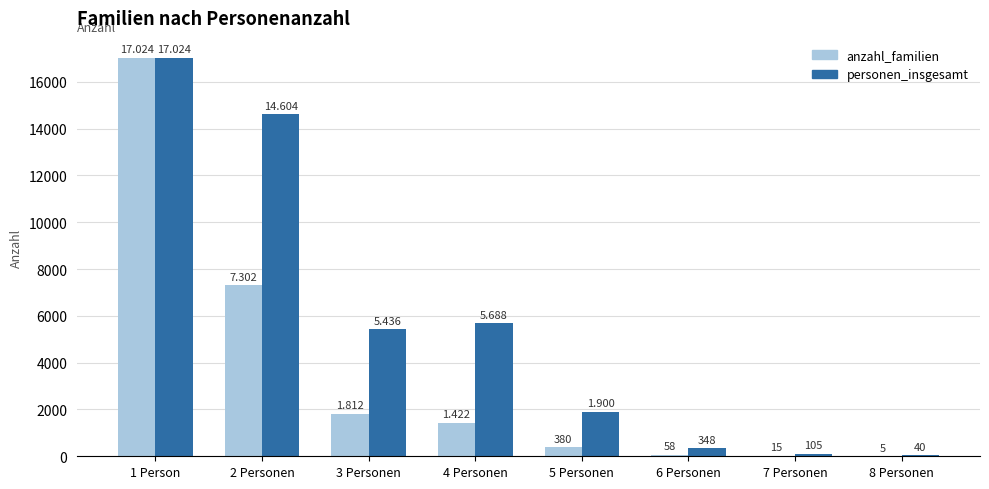

What are all the series names shown in the legend?

anzahl_familien, personen_insgesamt